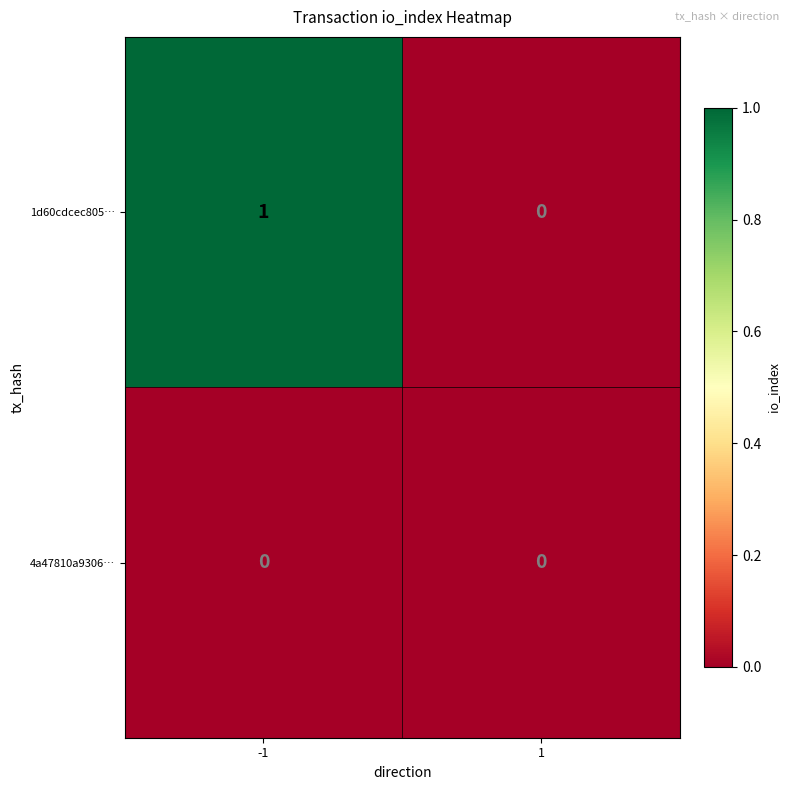

How many series are shown in this chart?

2